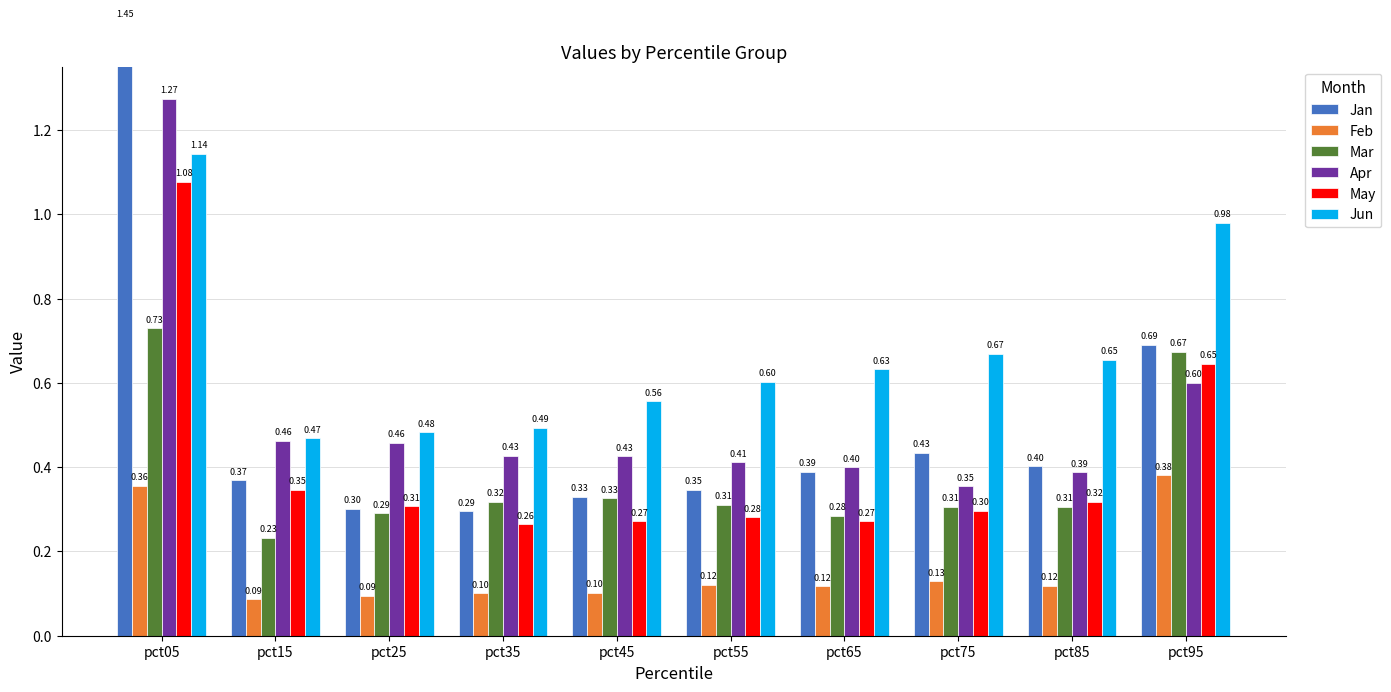

What is the minimum value shown in the chart?

0.1